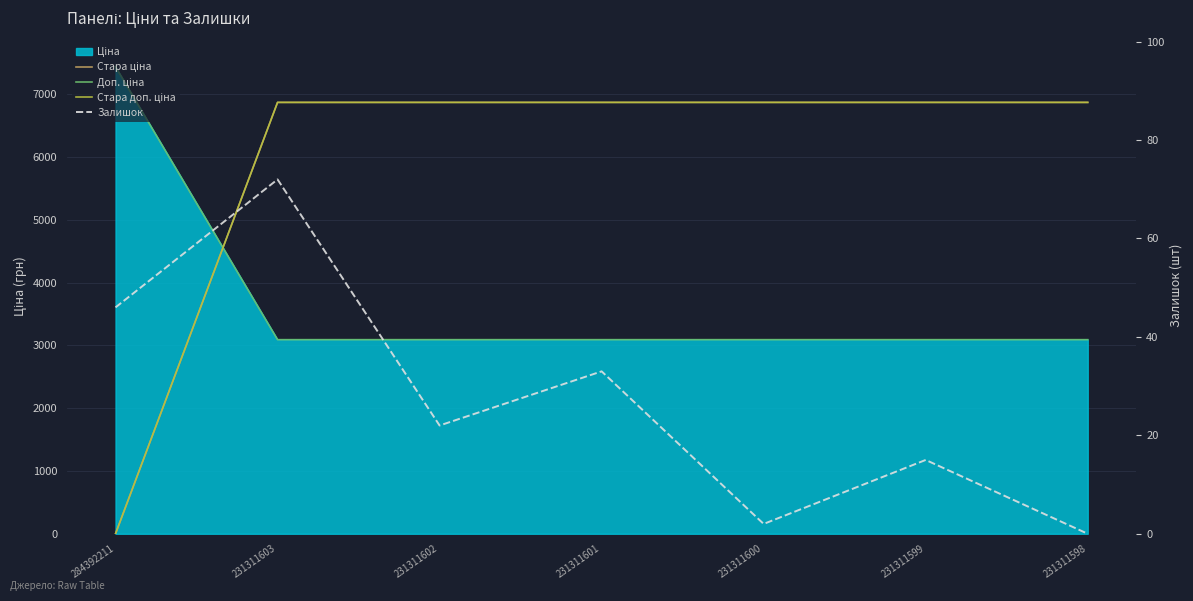

The value of Стара доп. ціна at 231311602 is 4583.3. True or false?

False